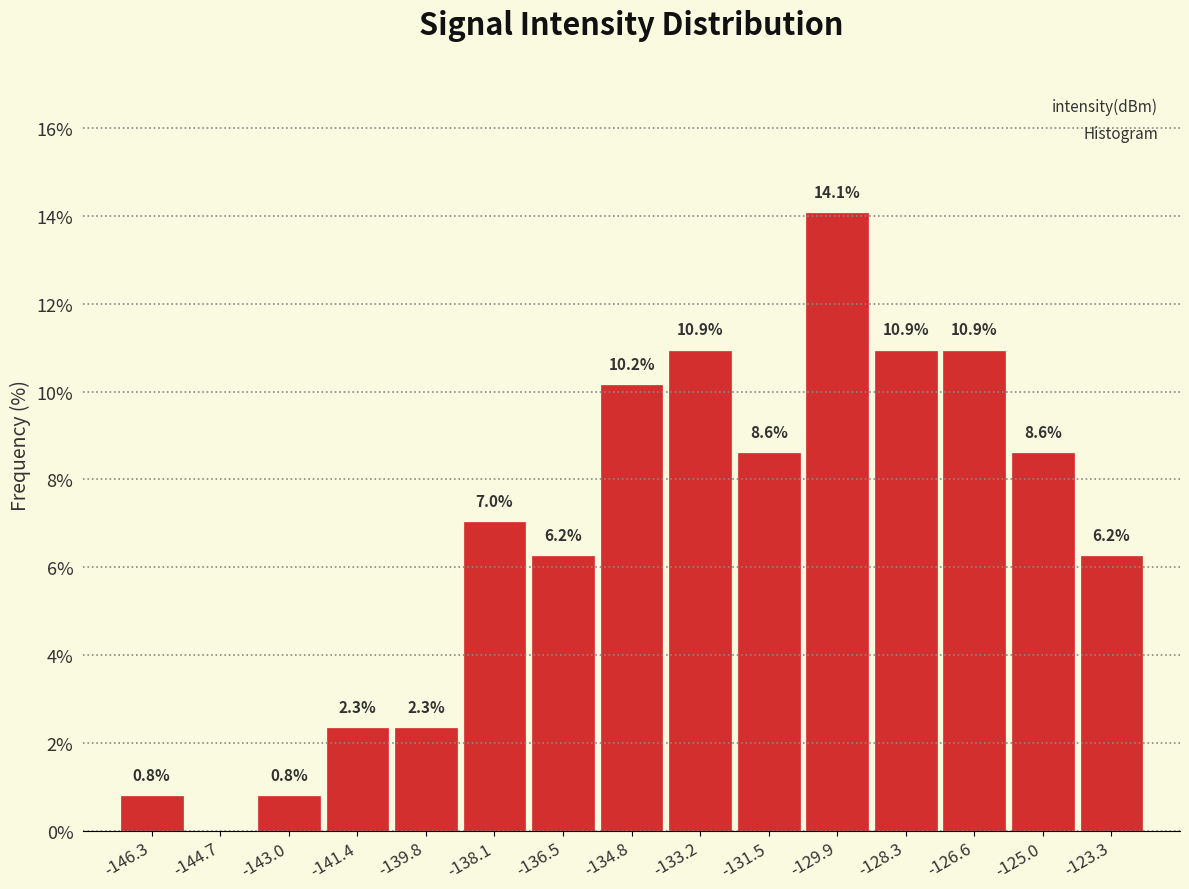

Over which range of the x-axis is the bar tallest?

-130.8 to -129.0